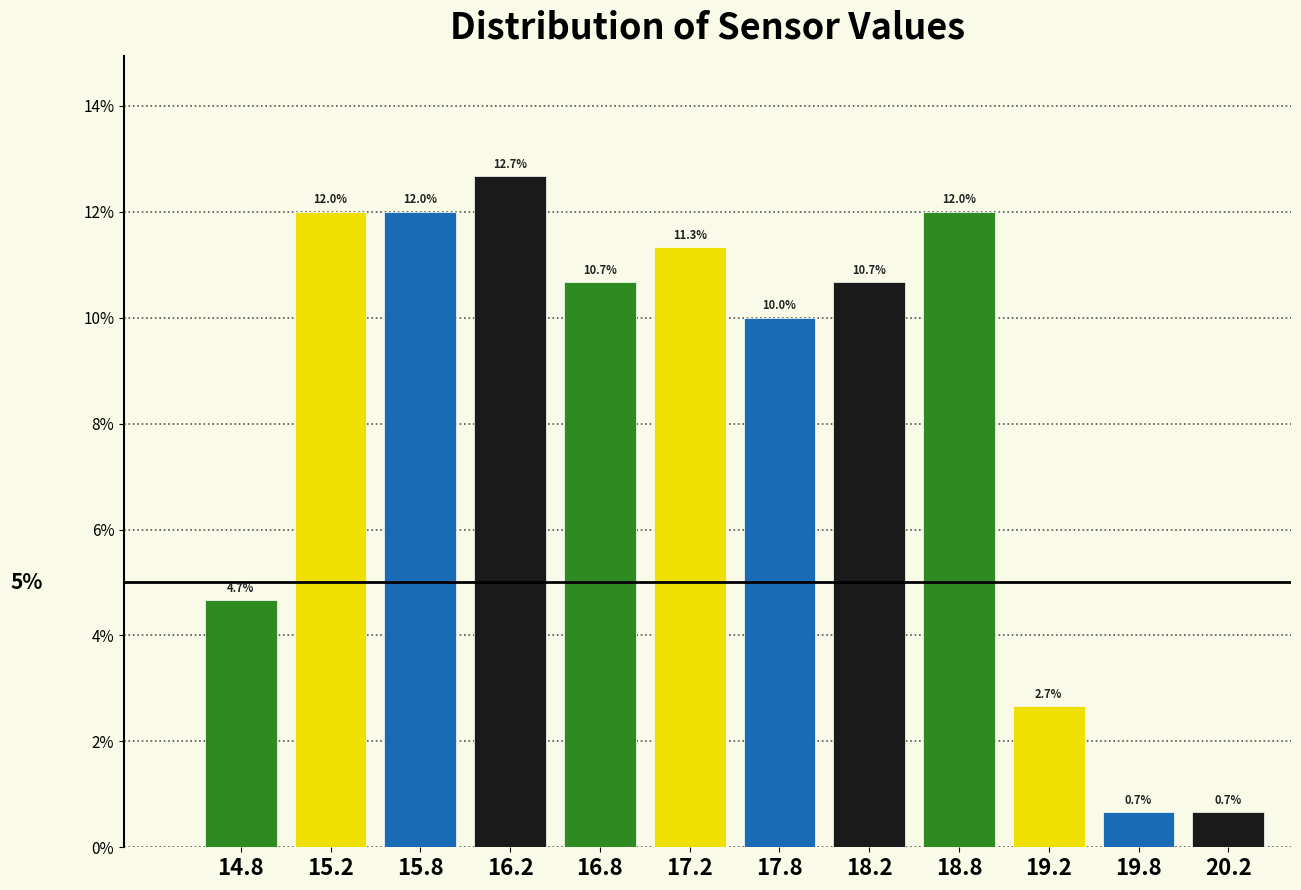

Over which range of the x-axis is the bar tallest?

16.0 to 16.5